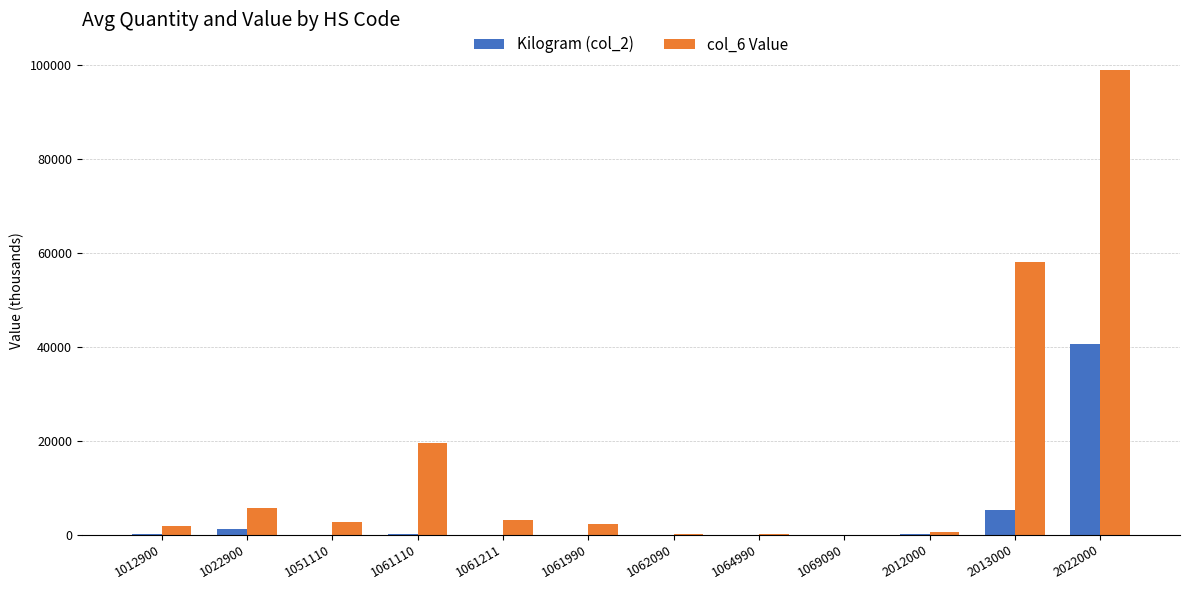

What is the difference between the col_6 Value values at 1064990 and 2013000?

57999.7